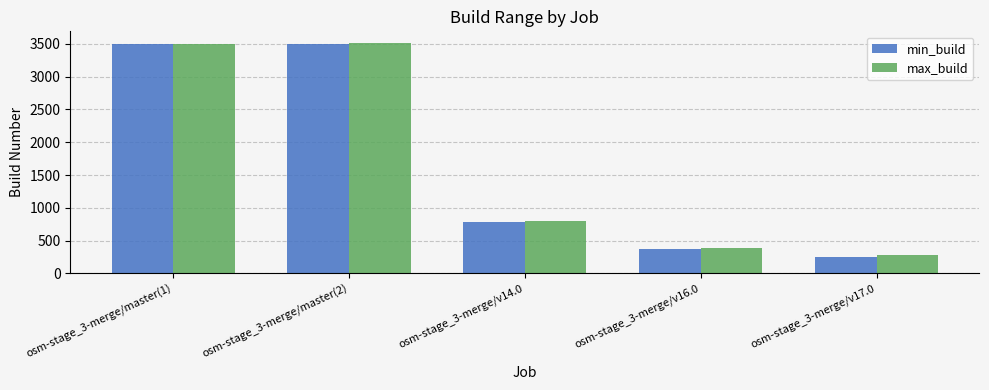

The value of max_build at osm-stage_3-merge/master(1) is 3499. True or false?

True